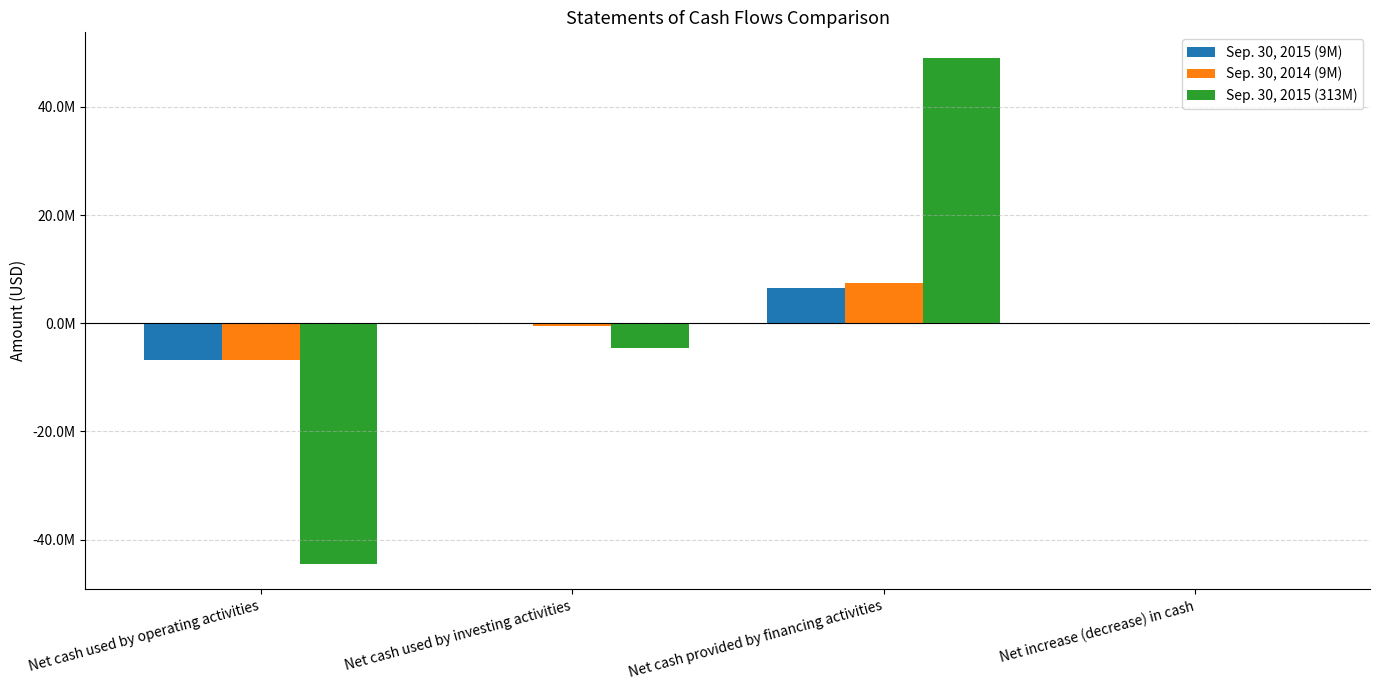

Reading right to left, extract all data points from this chart.

Sep. 30, 2015 (9M): Net increase (decrease) in cash=-170673	Net cash provided by financing activities=6558104	Net cash used by investing activities=-15000	Net cash used by operating activities=-6713777
Sep. 30, 2014 (9M): Net increase (decrease) in cash=18007	Net cash provided by financing activities=7472038	Net cash used by investing activities=-579033	Net cash used by operating activities=-6874998
Sep. 30, 2015 (313M): Net increase (decrease) in cash=14940	Net cash provided by financing activities=49095041	Net cash used by investing activities=-4636809	Net cash used by operating activities=-44443292